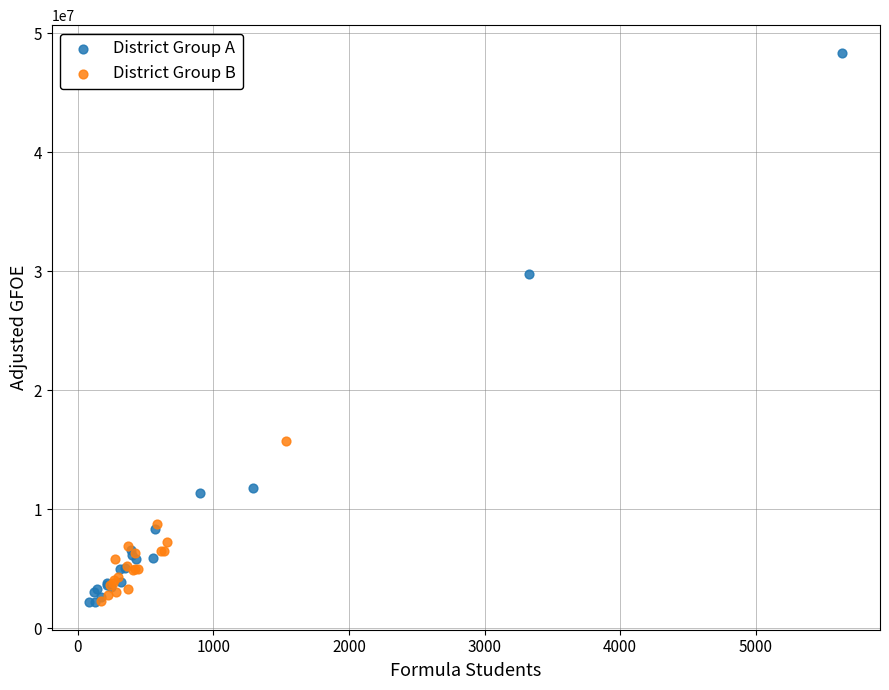

Which series reaches the maximum Y coordinate?

District Group A